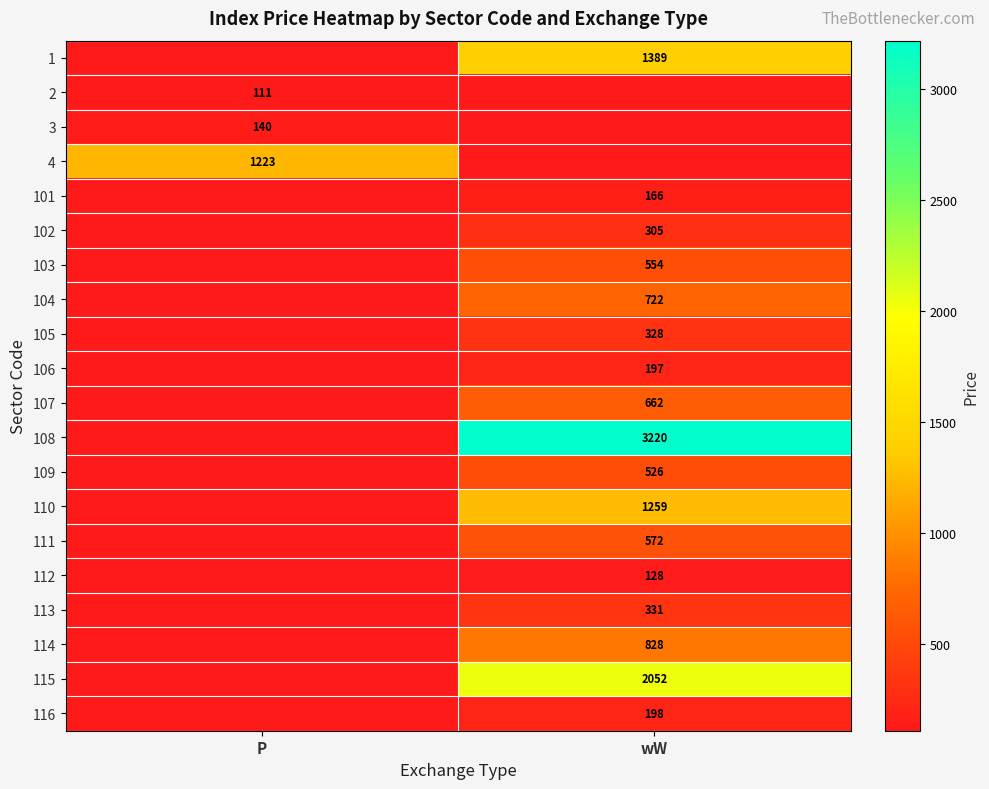

The 113 series shows 435 at wW. True or false?

False